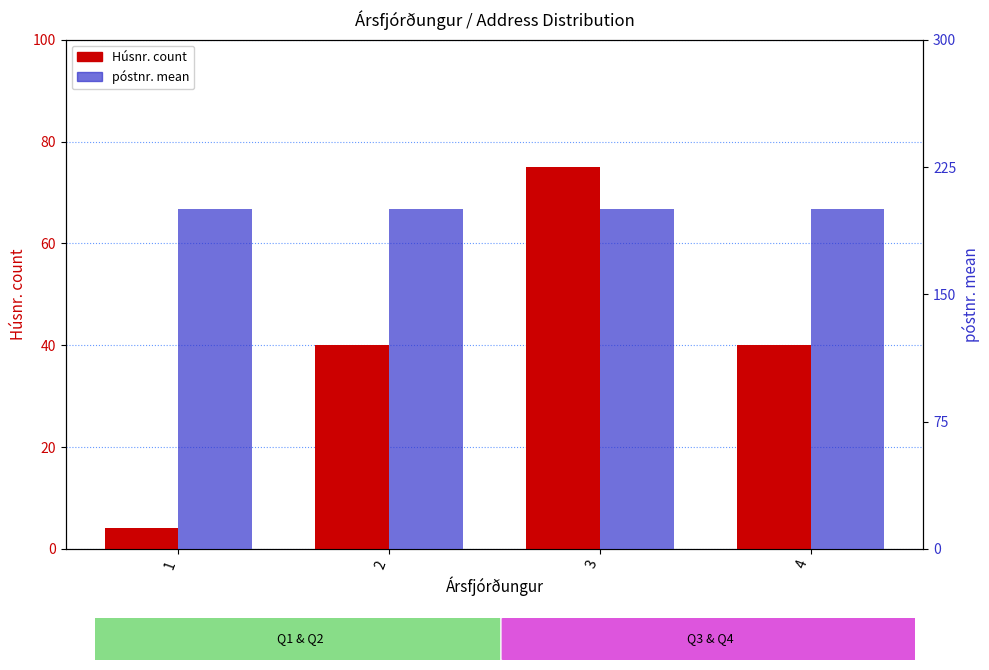

The póstnr. mean series shows 200 at 3. True or false?

True